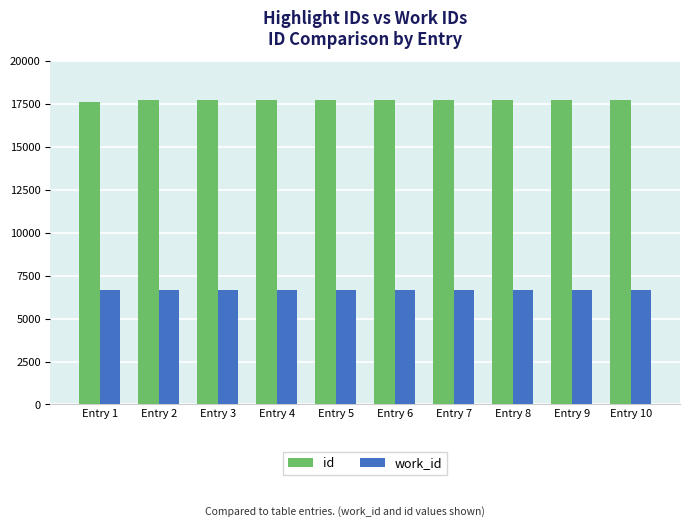

List the series in order of their overall mean, lowest first.

work_id, id